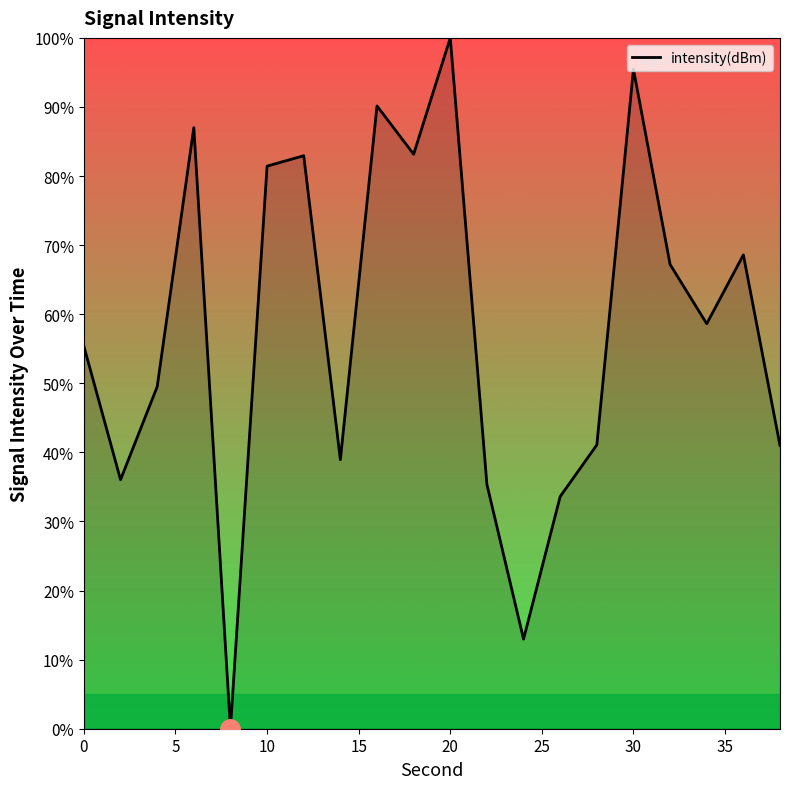

What is the difference between the second highest and second lowest values?

82.5